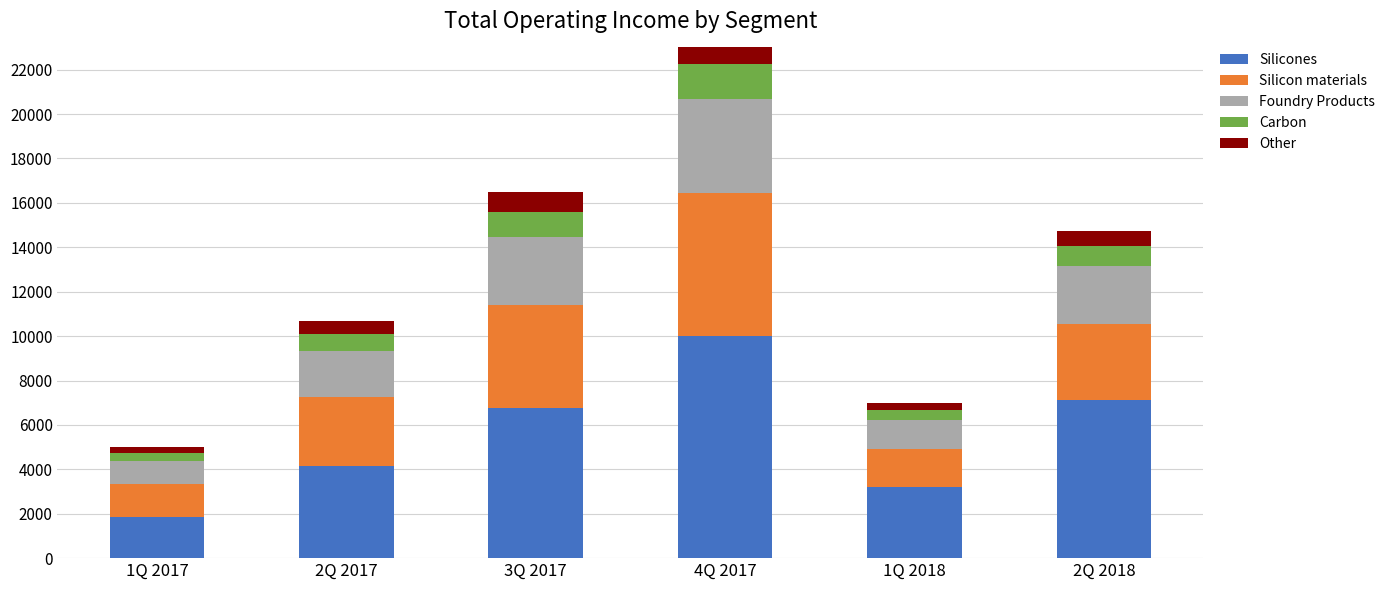

Count the number of categories in the chart.

6